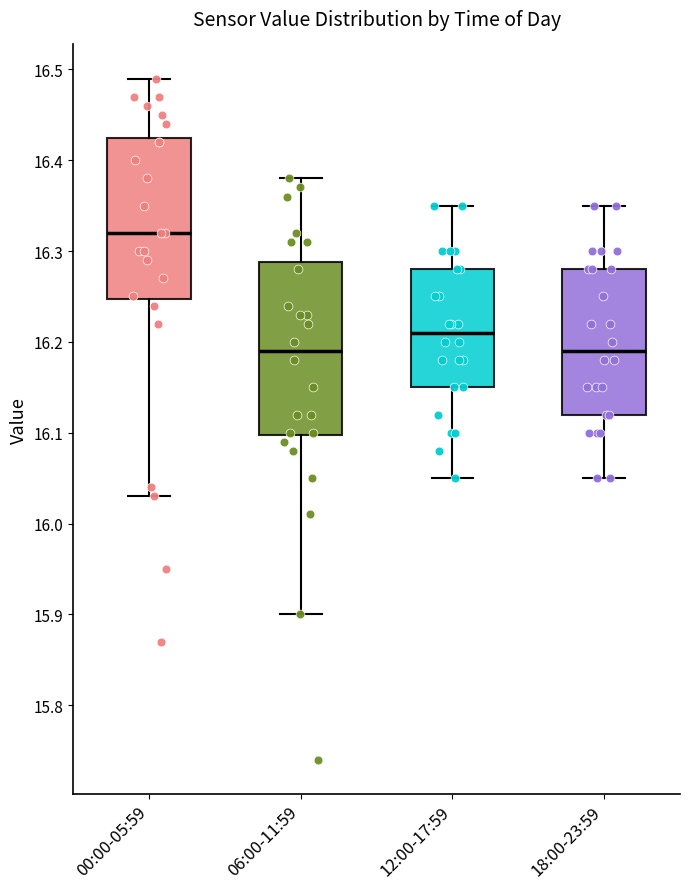

Reading left to right, transcribe this box plot: for each box, give where its median line is, the range the box spans, and where its two whiskers end, as read against the y-axis. The values are not printed on the chart, so give them approximately, as read against the axis.

00:00-05:59: median 16.32, box 16.25 to 16.43, whiskers 16.03 to 16.49
06:00-11:59: median 16.19, box 16.10 to 16.29, whiskers 15.90 to 16.38
12:00-17:59: median 16.21, box 16.15 to 16.28, whiskers 16.05 to 16.35
18:00-23:59: median 16.19, box 16.12 to 16.28, whiskers 16.05 to 16.35